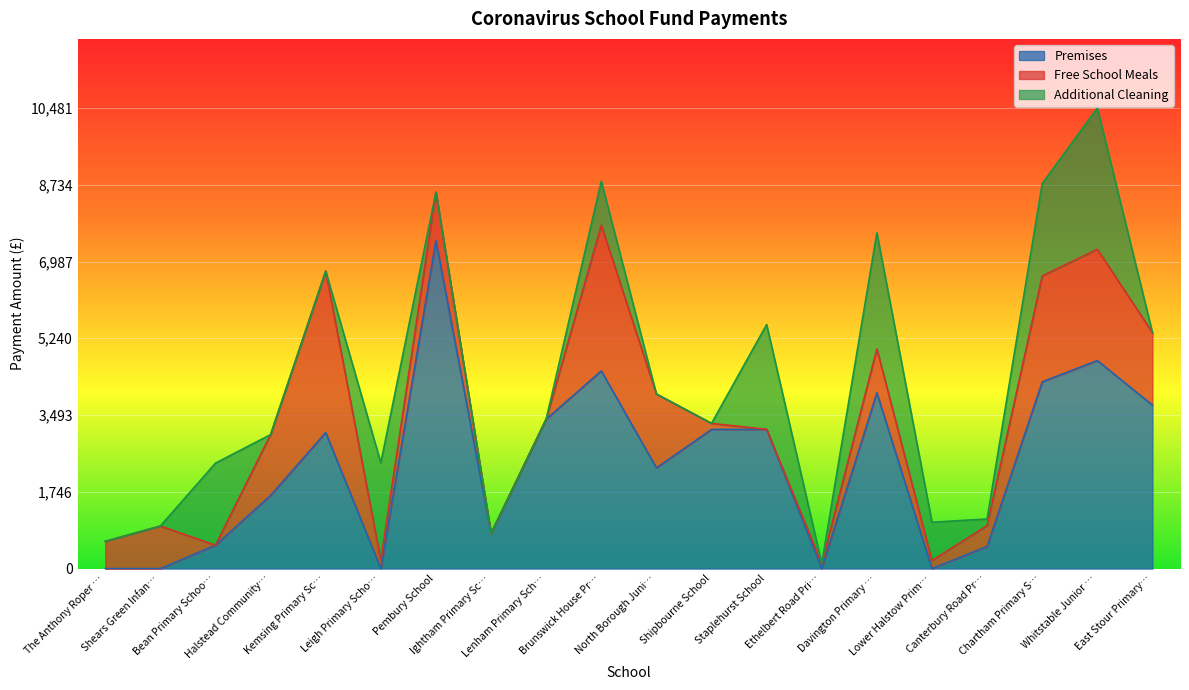

Does the chart display data point markers on the line(s)?

No